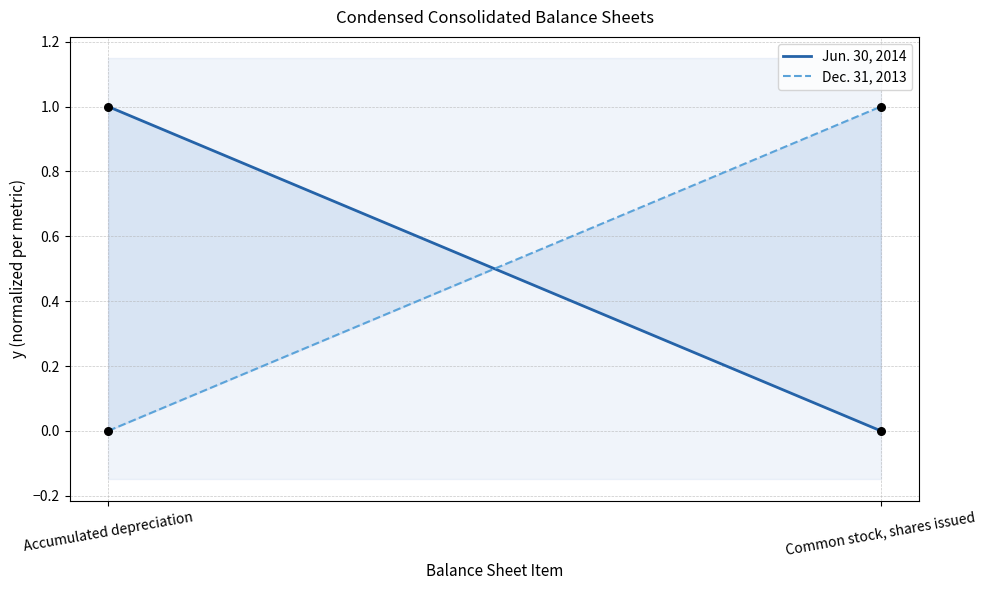

At which category is the sum across all series the highest?

Accumulated depreciation